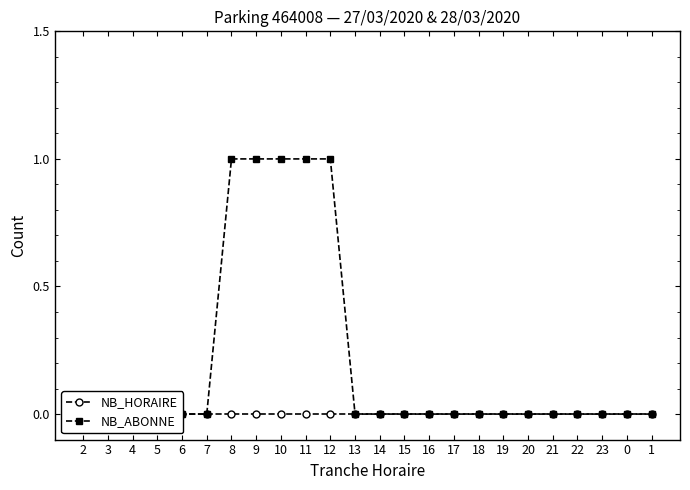

Is it true that NB_ABONNE equals 0 at 8?

False